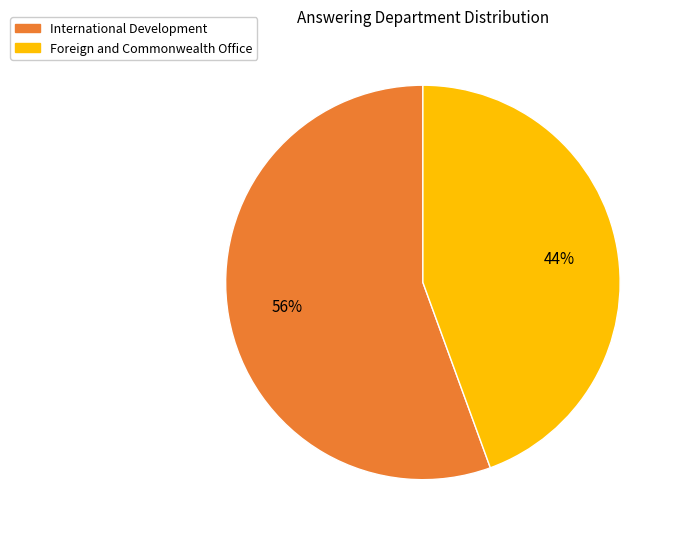

True or false: Foreign and Commonwealth Office accounts for 44% of the total.

True